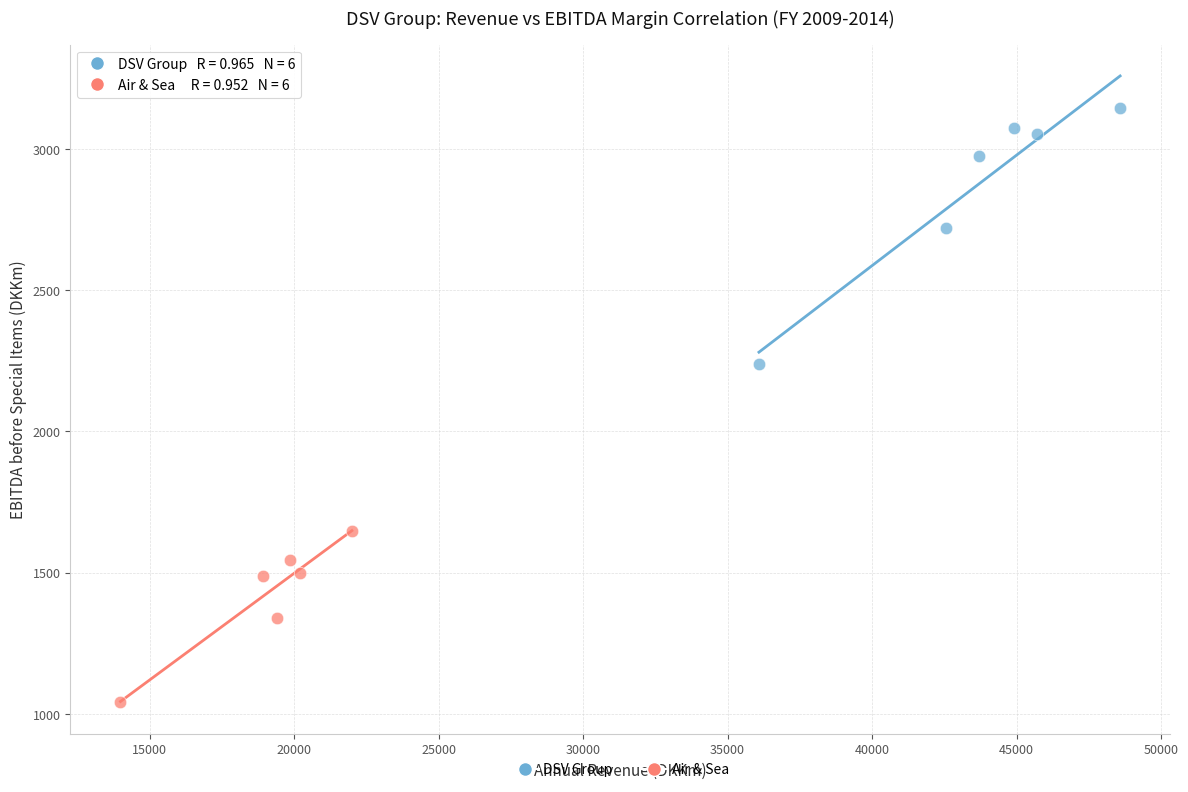

Which series reaches the maximum Y coordinate?

DSV Group